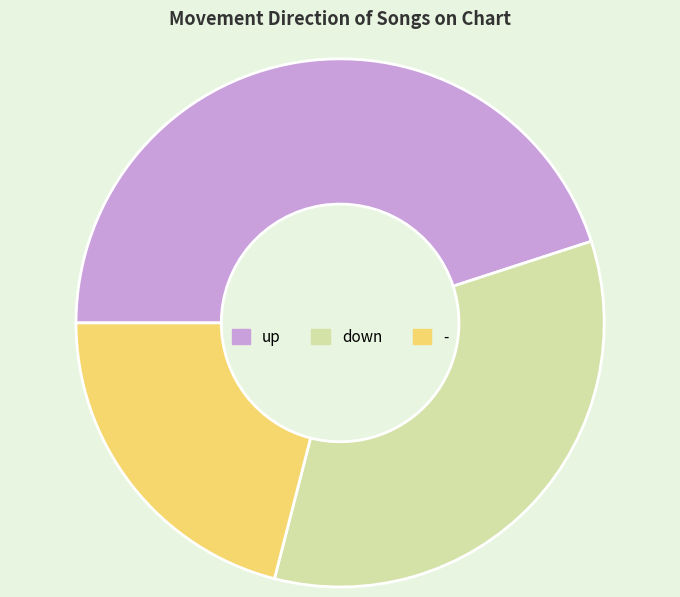

Does any single category account for the majority?

No